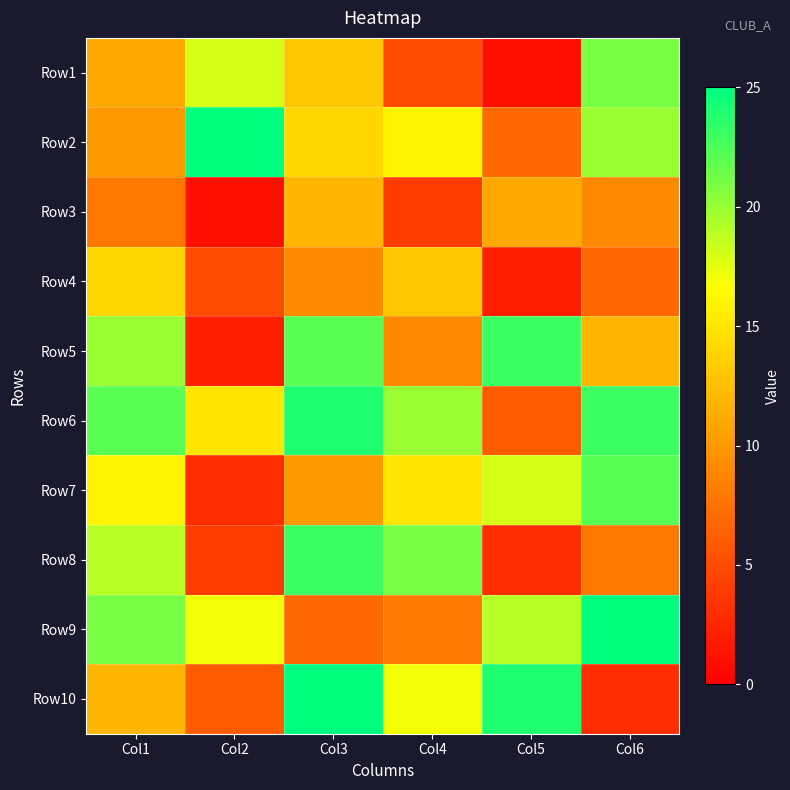

Reading left to right, extract all data points from this chart.

Row1: Col1=11	Col2=18	Col3=13	Col4=5	Col5=1	Col6=21
Row2: Col1=10	Col2=25	Col3=14	Col4=16	Col5=7	Col6=20
Row3: Col1=8	Col2=1	Col3=12	Col4=4	Col5=11	Col6=9
Row4: Col1=14	Col2=5	Col3=9	Col4=13	Col5=2	Col6=7
Row5: Col1=20	Col2=2	Col3=22	Col4=9	Col5=23	Col6=12
Row6: Col1=22	Col2=15	Col3=24	Col4=20	Col5=6	Col6=23
Row7: Col1=16	Col2=3	Col3=10	Col4=15	Col5=18	Col6=22
Row8: Col1=19	Col2=4	Col3=23	Col4=21	Col5=3	Col6=8
Row9: Col1=21	Col2=17	Col3=7	Col4=8	Col5=19	Col6=25
Row10: Col1=12	Col2=6	Col3=25	Col4=17	Col5=24	Col6=3